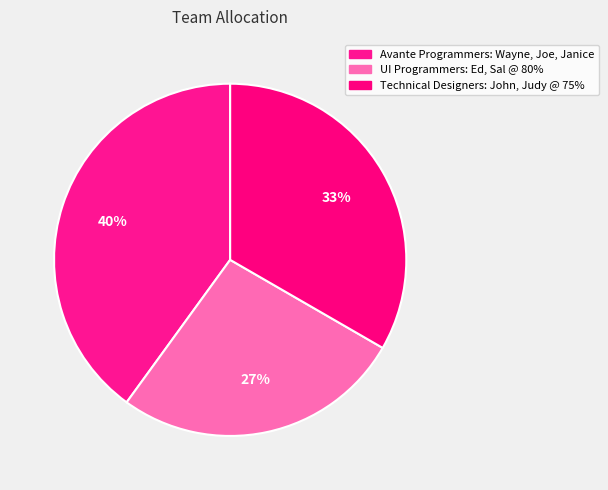

The Avante Programmers: Wayne, Joe, Janice slice represents 26% of the pie. True or false?

False